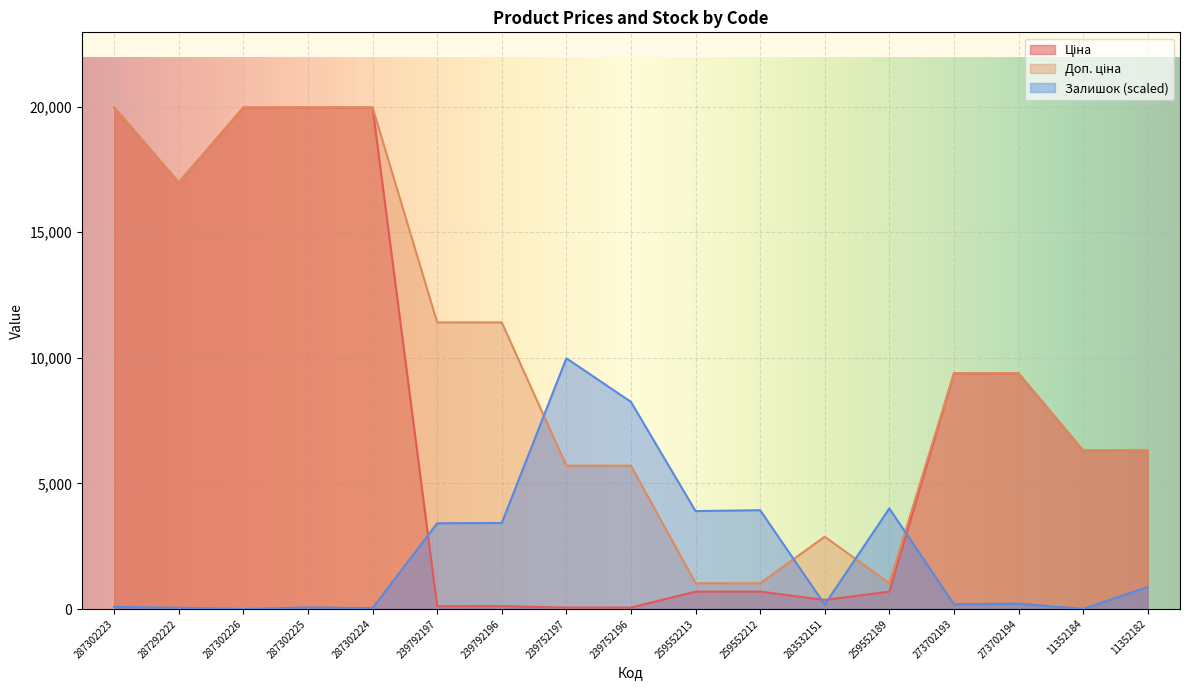

Reading left to right, list all the values displayed in this chart.

Ціна: 287302223=19964.2	287292222=16976.3	287302226=19964.2	287302225=19964.2	287302224=19964.2	239792197=114.1	239792196=114.1	239752197=57.0	239752196=57.0	259552213=693.7	259552212=693.7	283532151=359.9	259552189=693.7	273702193=9384.0	273702194=9384.0	11352184=6308.8	11352182=6308.8
Доп. ціна: 287302223=19964.2	287292222=16976.3	287302226=19964.2	287302225=19964.2	287302224=19964.2	239792197=11410.0	239792196=11410.0	239752197=5705.0	239752196=5705.0	259552213=1024.6	259552212=1024.6	283532151=2878.8	259552189=1024.6	273702193=9384.0	273702194=9384.0	11352184=6308.8	11352182=6308.8
Залишок: 287302223=82.7	287292222=47.3	287302226=0.0	287302225=59.1	287302224=35.4	239792197=3414.0	239792196=3425.8	239752197=9982.1	239752196=8245.6	259552213=3898.3	259552212=3933.8	283532151=177.2	259552189=4004.6	273702193=189.0	273702194=212.6	11352184=0.0	11352182=874.2